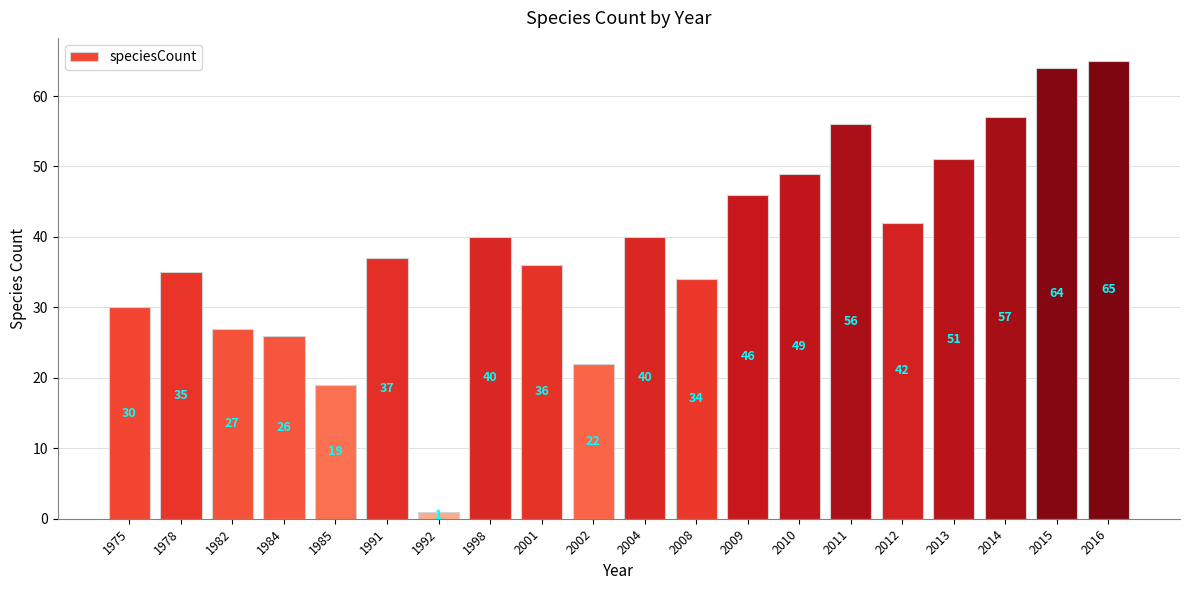

Is it true that the value at 2002 is 22?

True